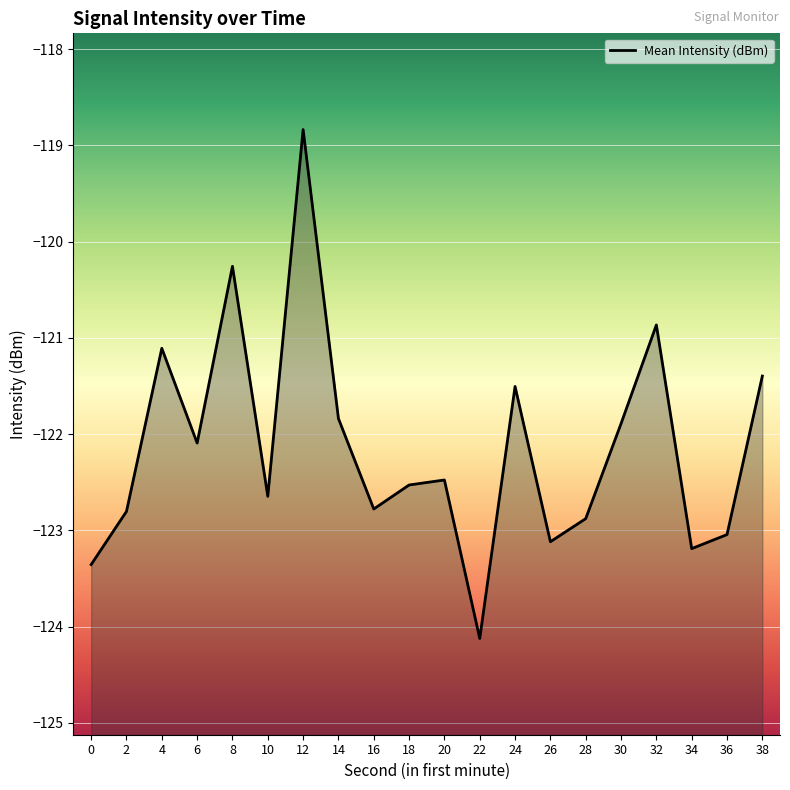

What is the difference between the maximum and minimum values?

5.3